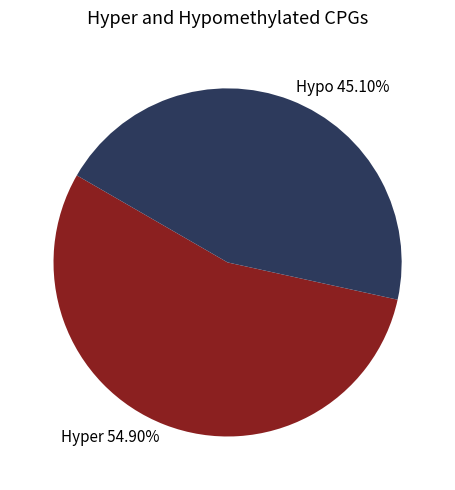

Rank the categories by value from lowest to highest.

Hypo, Hyper